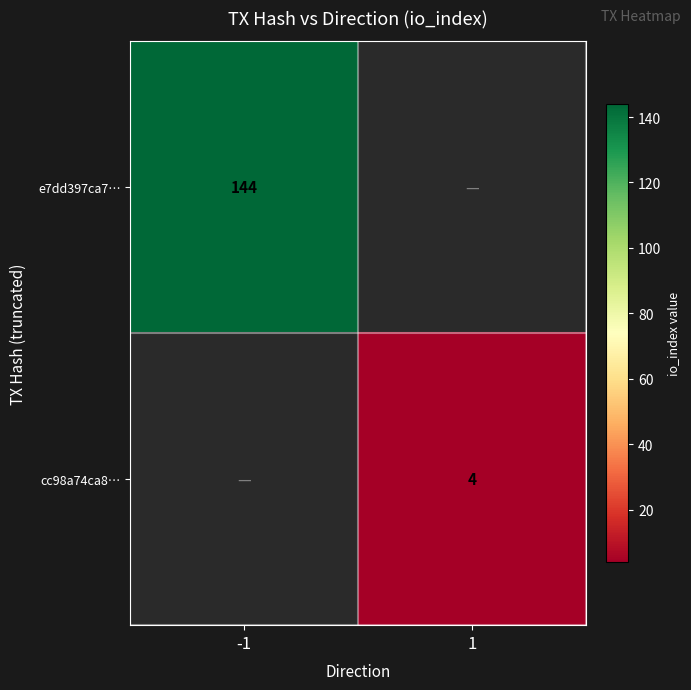

The cc98a74ca8… series shows 4 at 1. True or false?

True